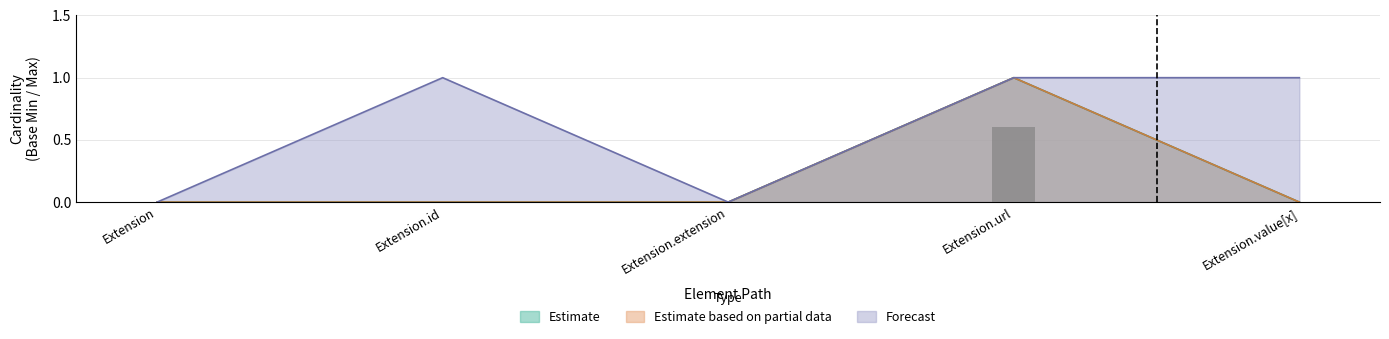

What is the difference between the maximum and minimum values in the Estimate series?

1